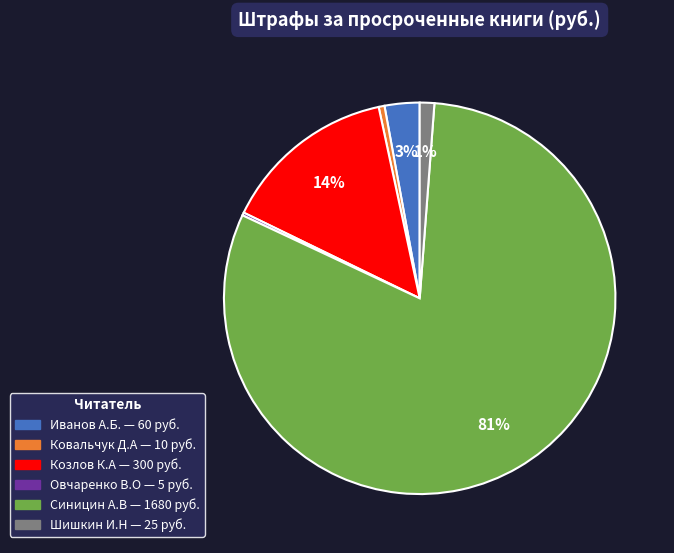

Which category has the biggest portion of the pie?

Синицин А.В